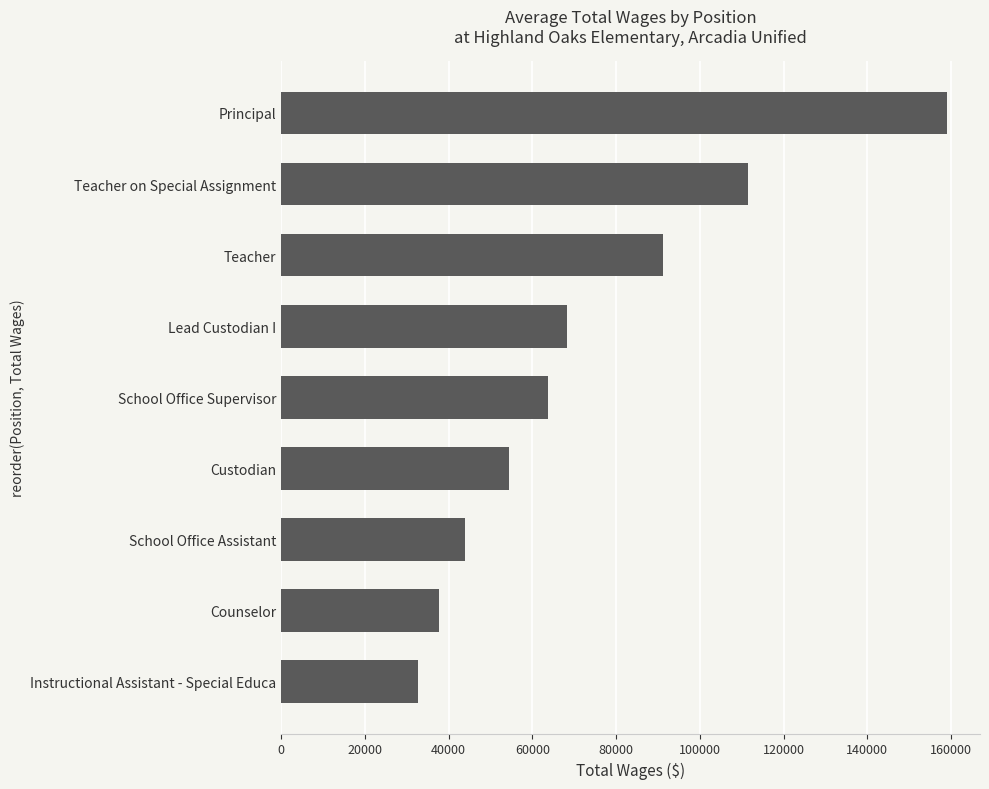

What is the approximate value at School Office Assistant?

43984.0